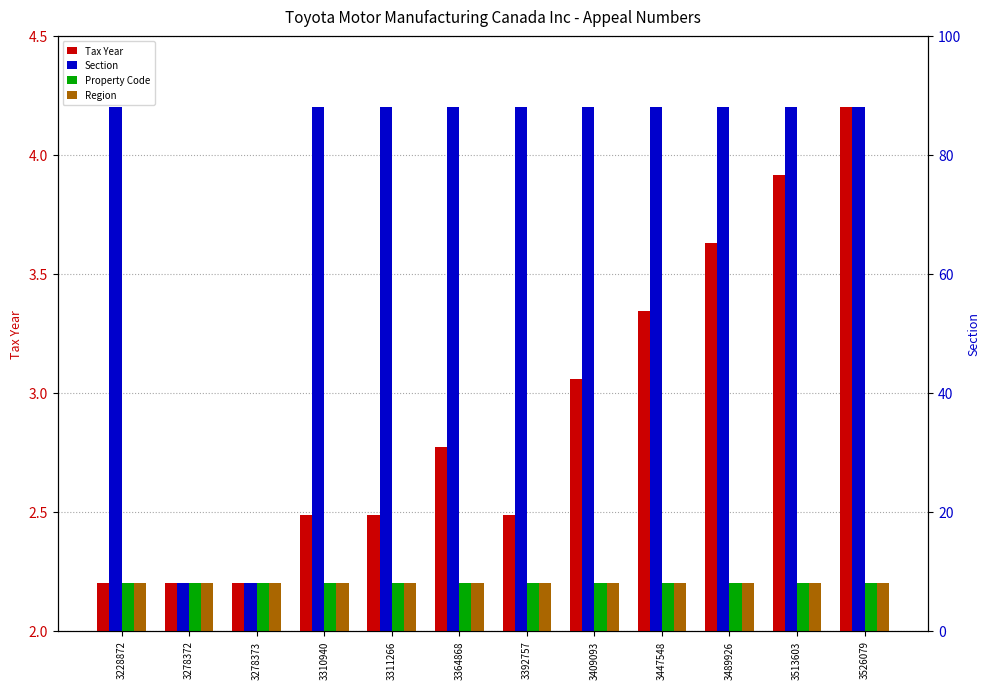

Where is Region nearest to the value 2?

3228872